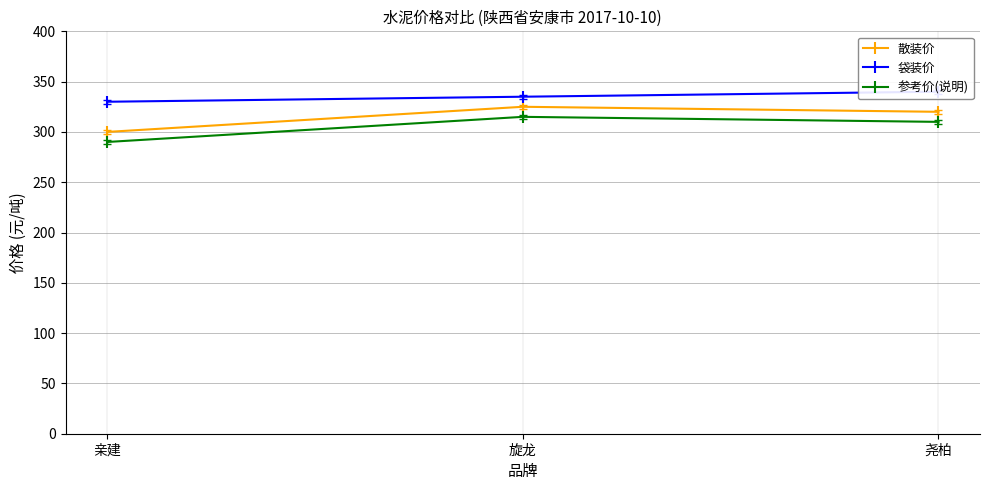

The value of 袋装价 at 旋龙 is 335. True or false?

True